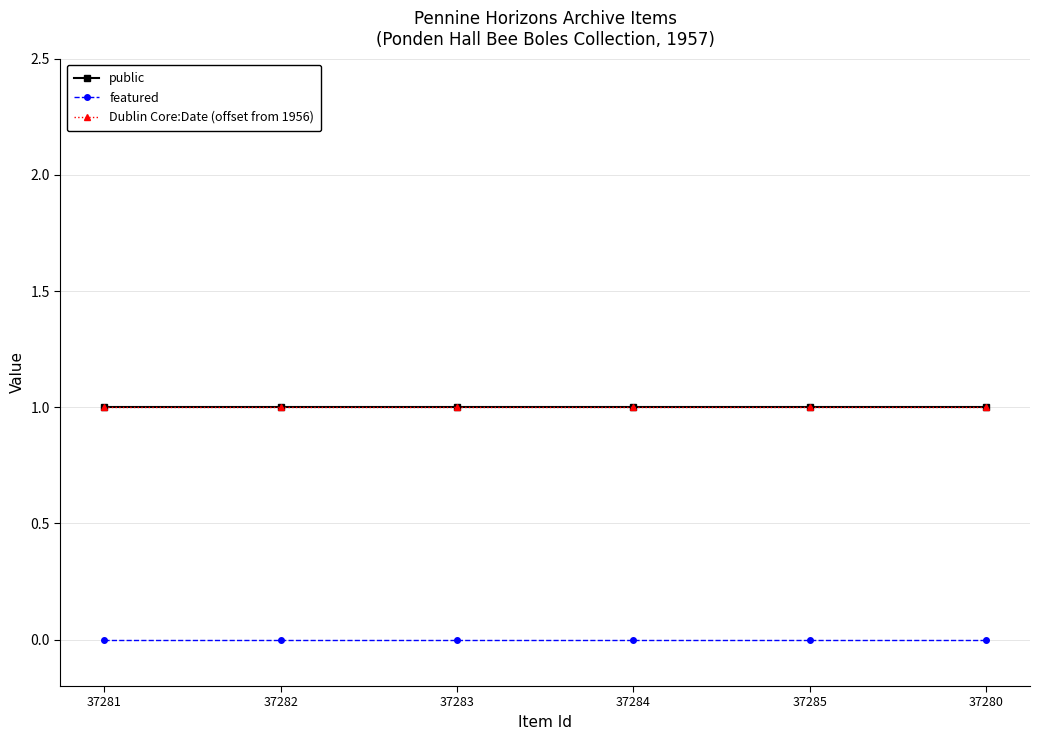

Which series has the largest range (max minus min)?

public